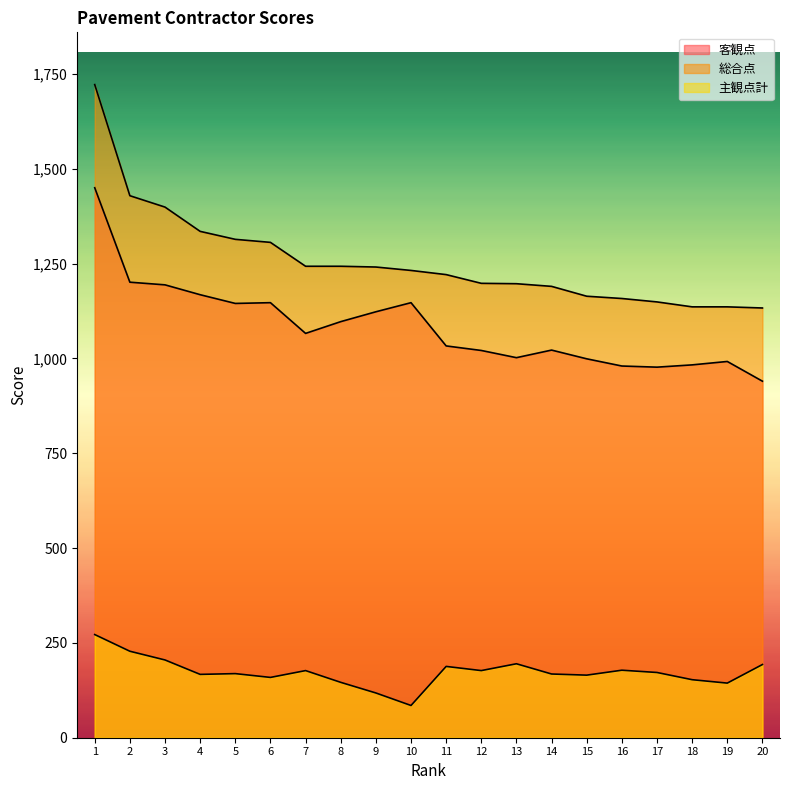

At which label is 客観点 closest to 1195?

3